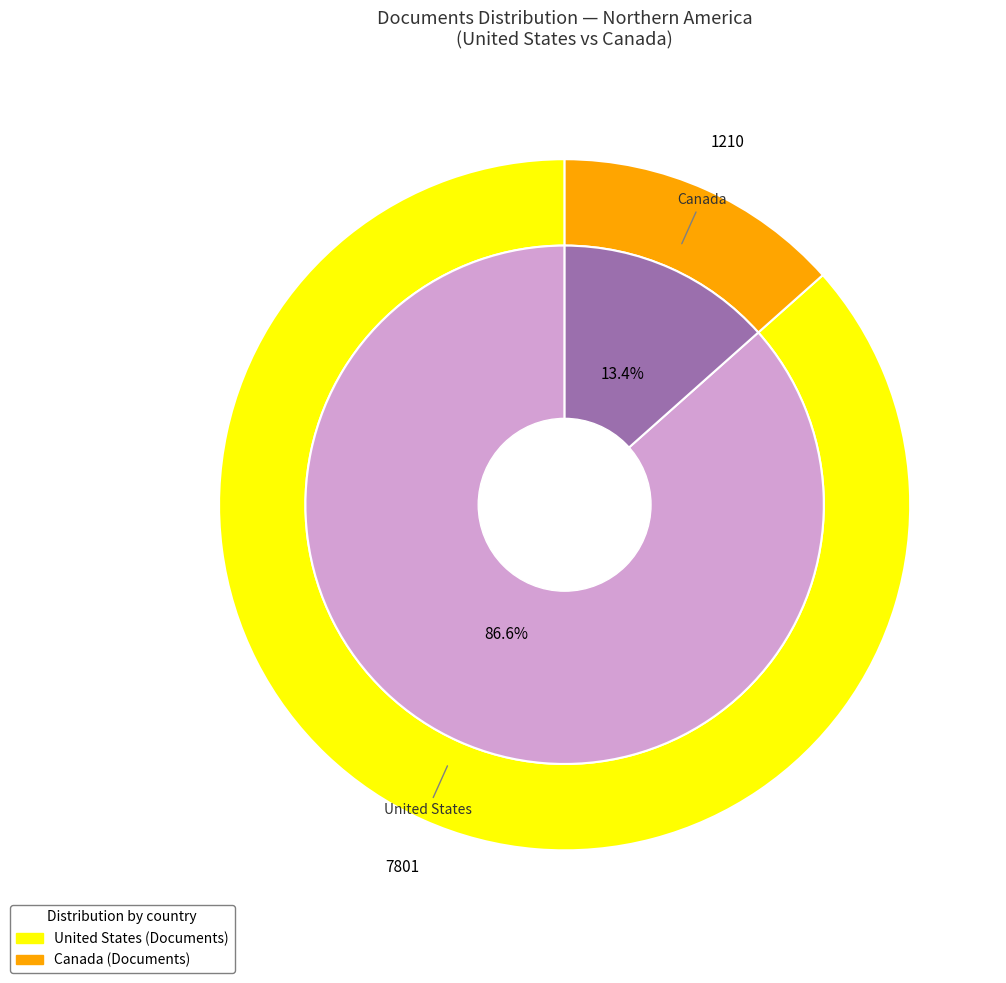

True or false: Canada accounts for 13% of the total.

True